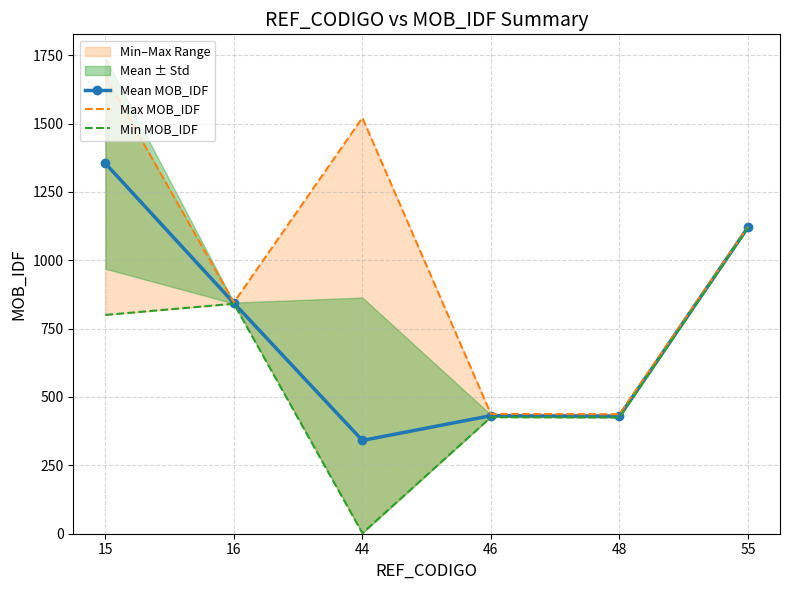

What is the difference between the maximum and minimum values in the Min MOB_IDF series?

1117.0